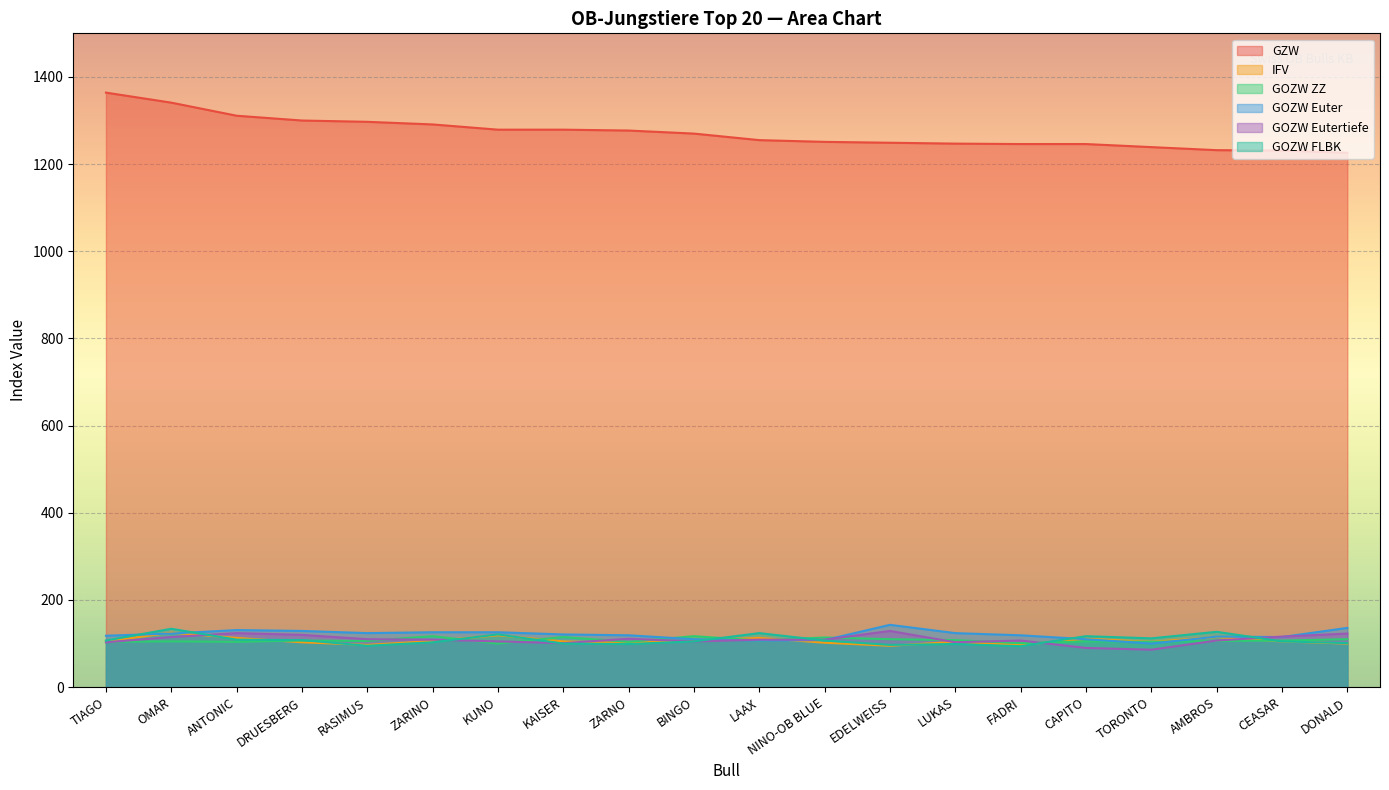

Rank the series at KAISER from lowest to highest value.

GOZW FLBK, GOZW Eutertiefe, IFV, GOZW ZZ, GOZW Euter, GZW